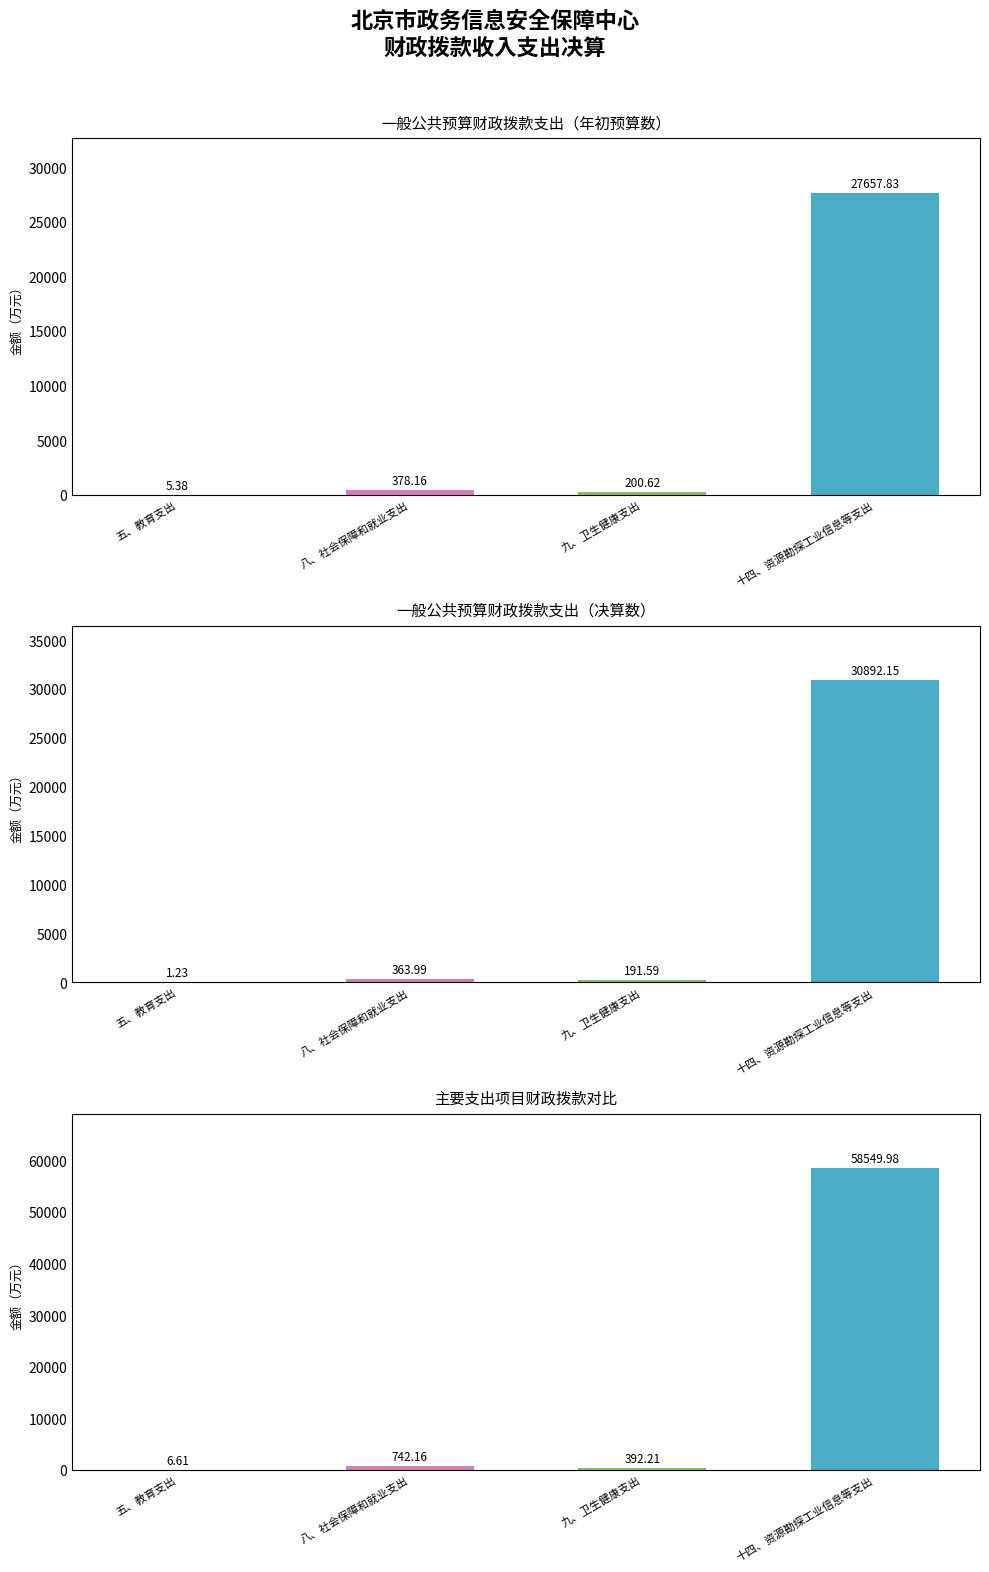

Which label corresponds to the smallest value in the chart?

五、教育支出